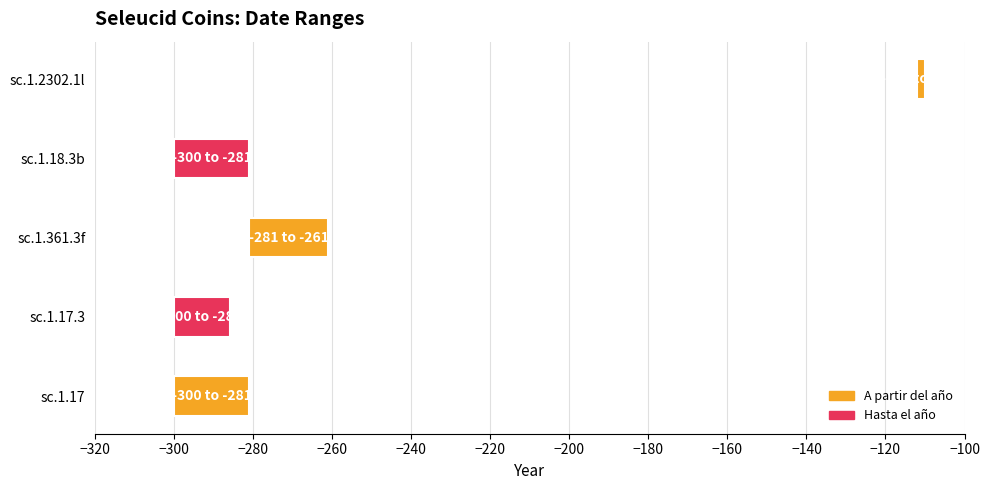

Reading left to right, transcribe all the data shown in this chart.

19	14	20	19	2